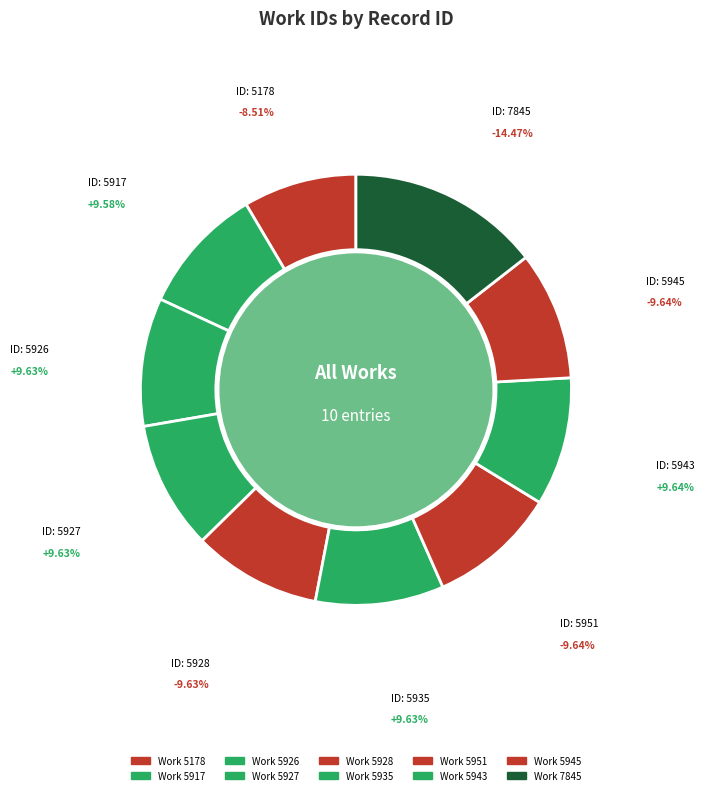

Which slice is the largest?

7845